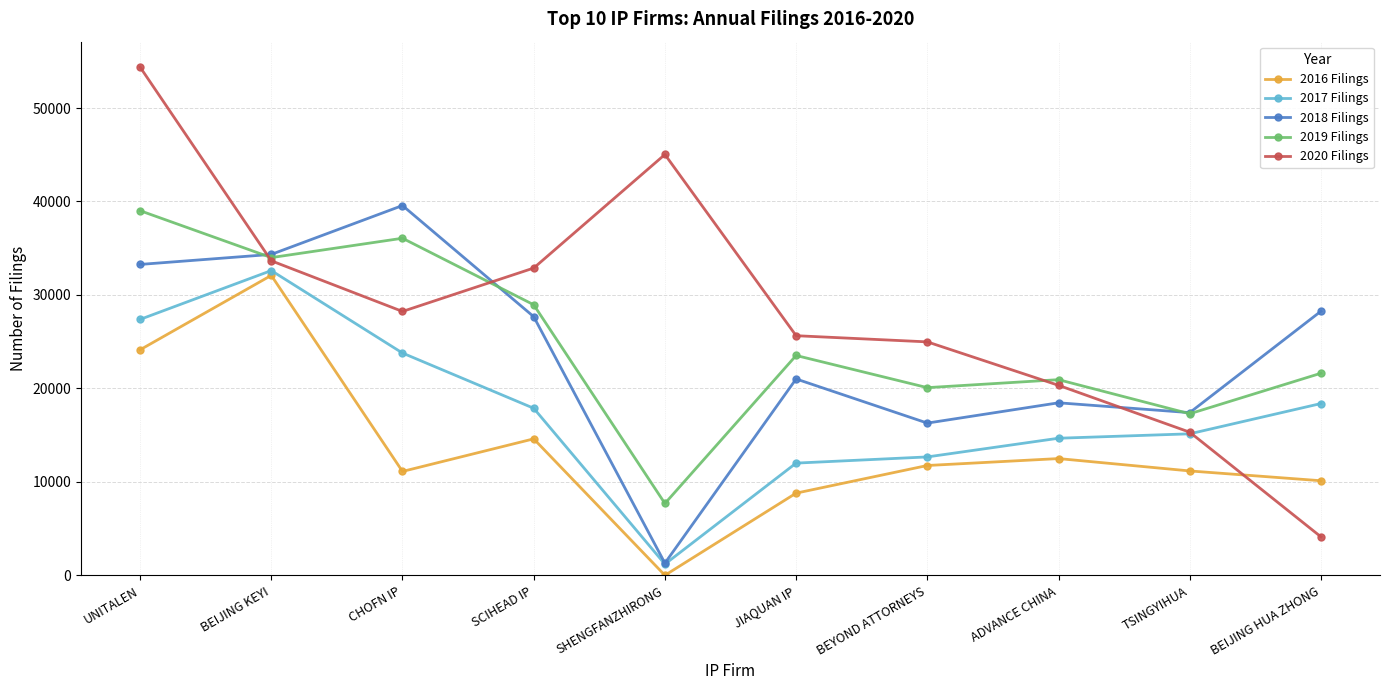

In 2019 Filings, how many points are lower than both neighbors (excluding endpoints)?

4